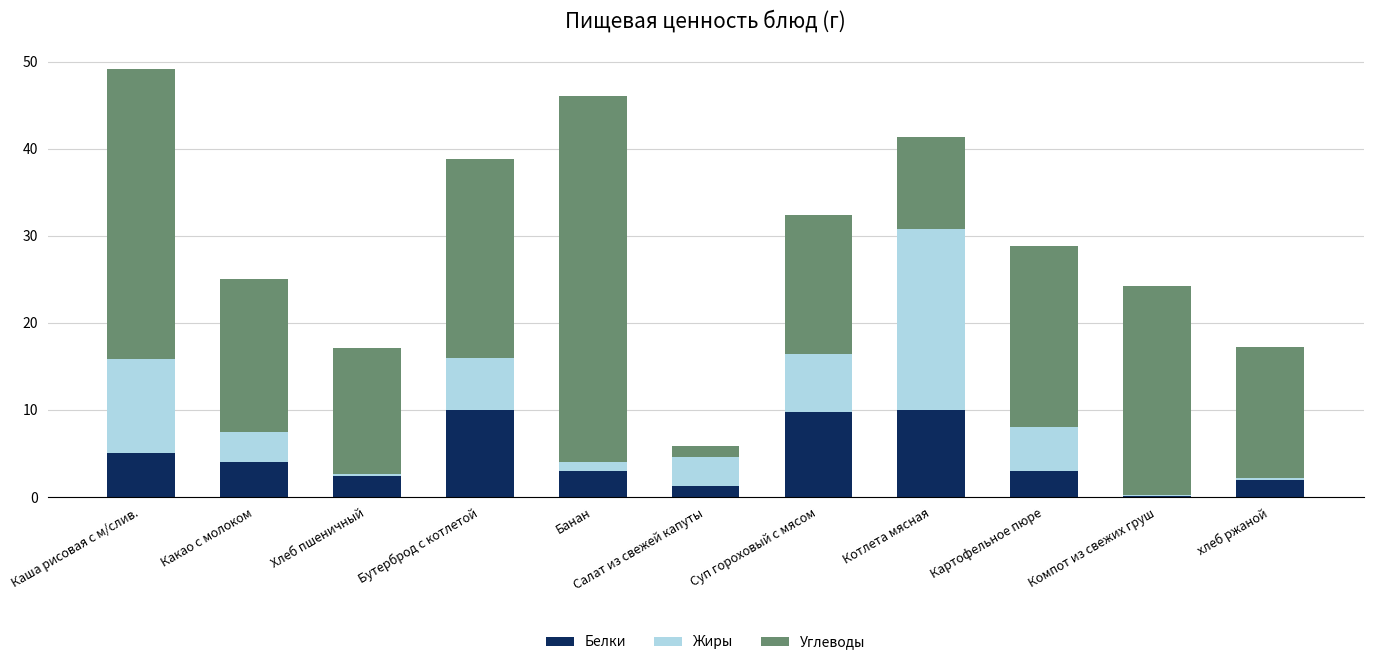

How many series are shown in this chart?

3